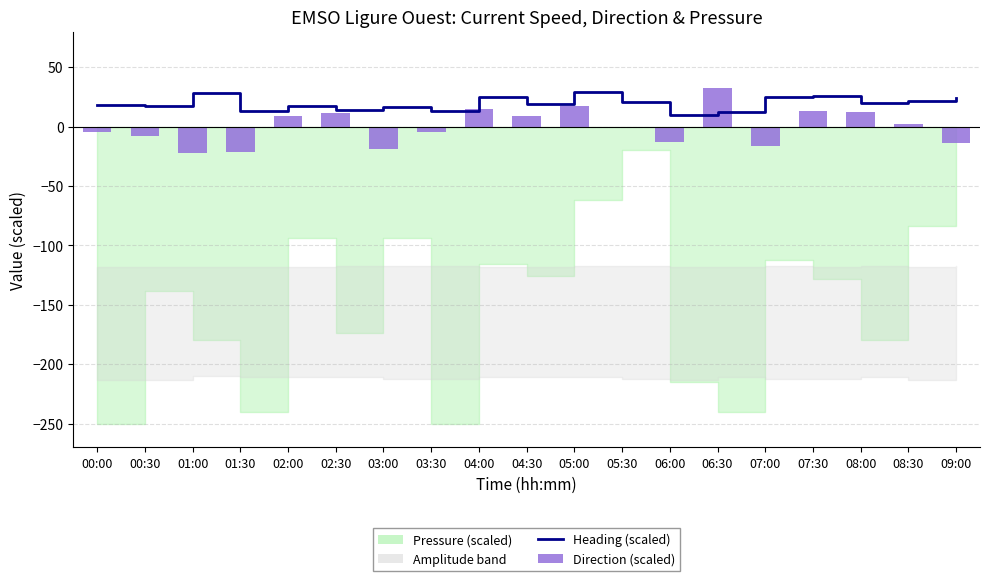

Which label corresponds to the largest value in the chart?

06:30